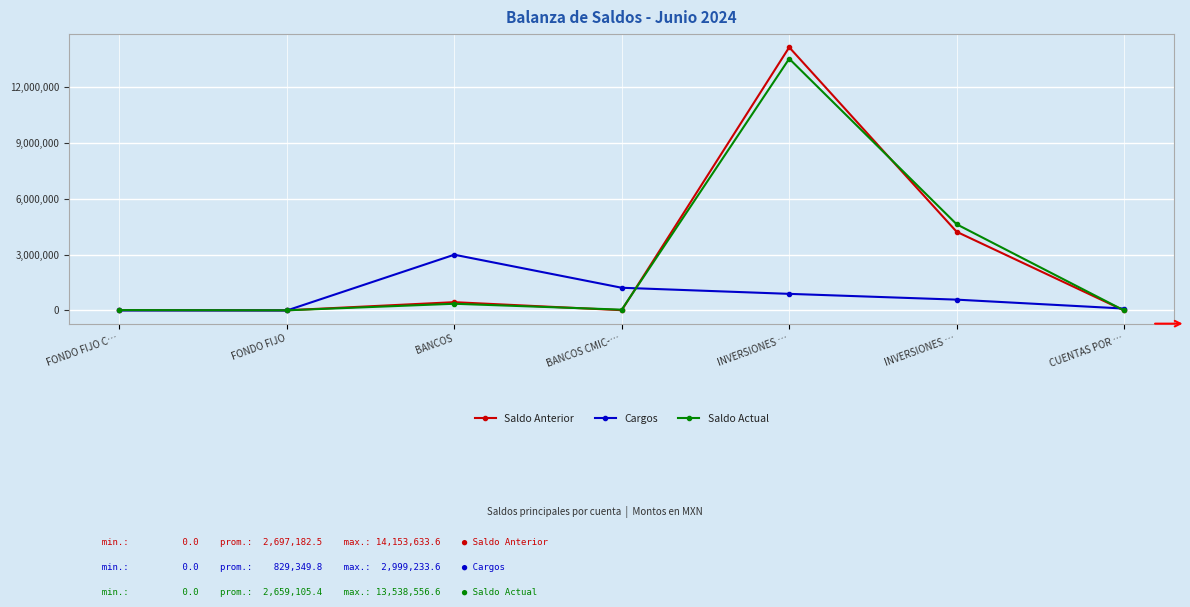

How many series are shown in this chart?

3